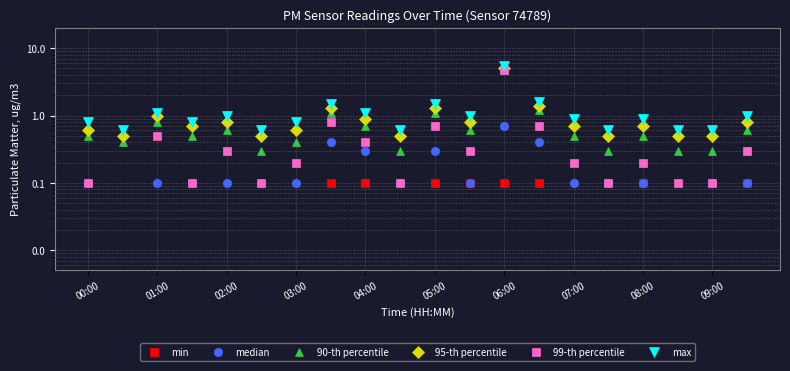

What position from the left is 01:00?

3